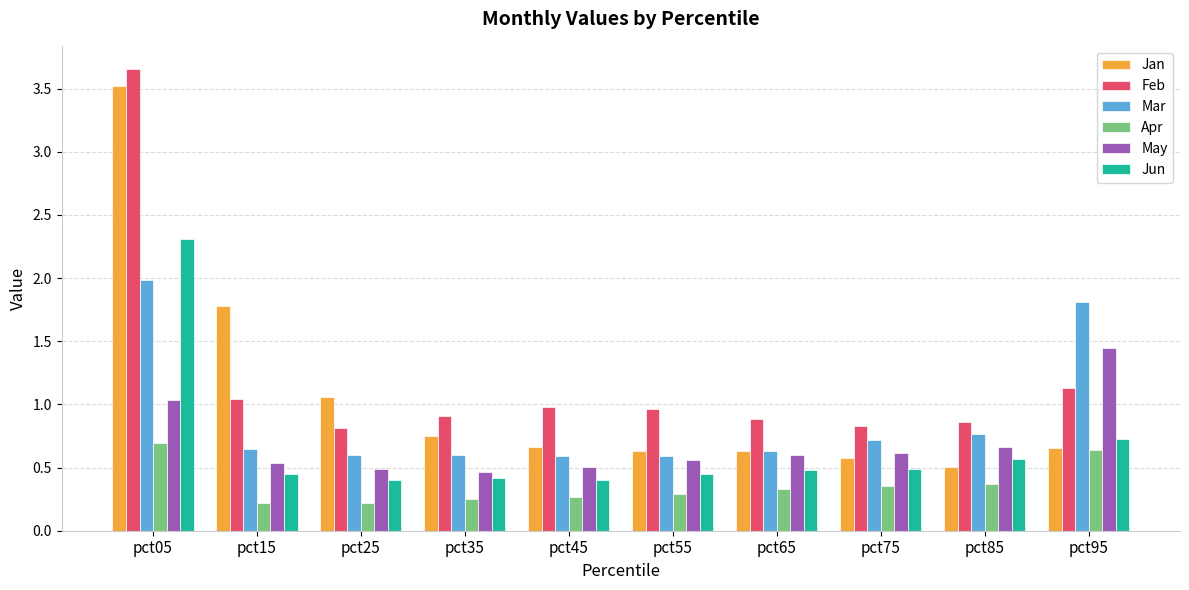

Which category has the highest value in the Jun series?

pct05